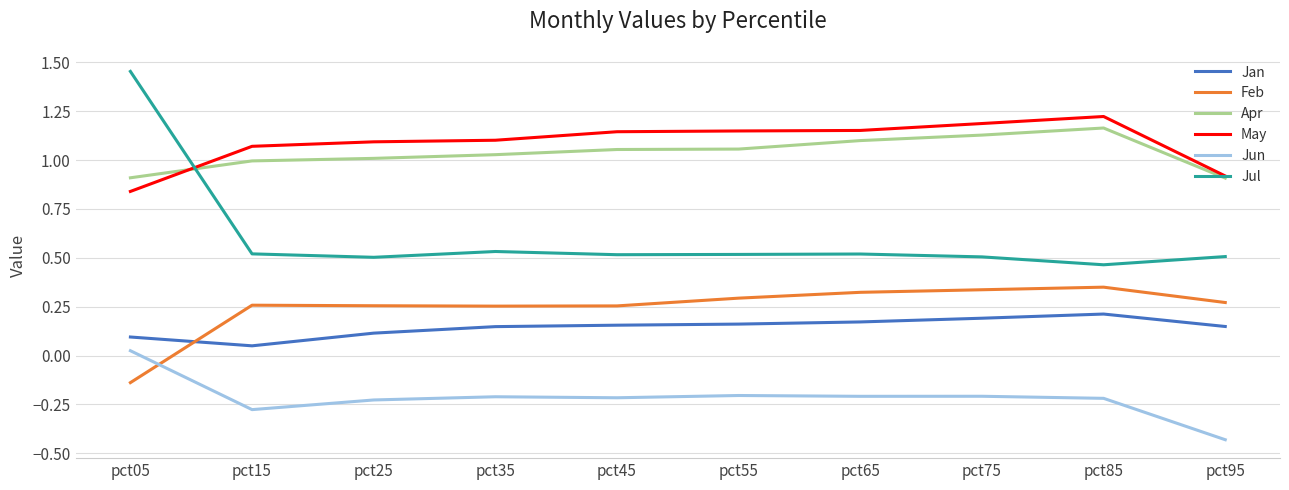

What is the total value across all series at pct85?

3.2